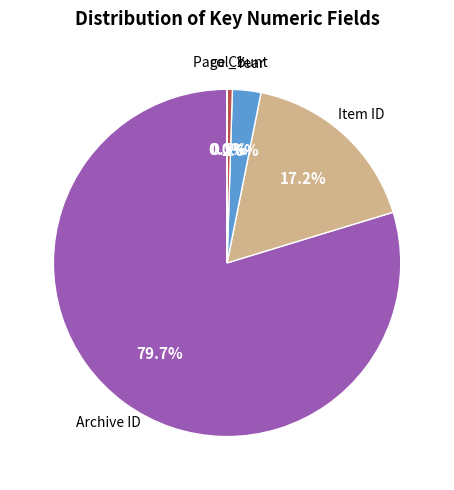

To the nearest percent, what is the average slice percentage?

20%